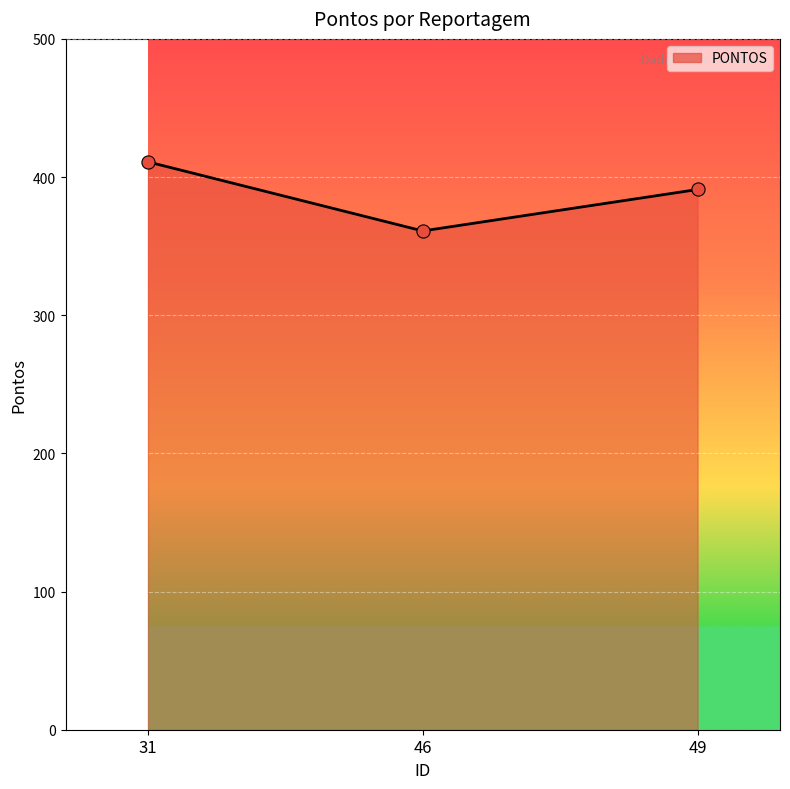

Which has a higher value, 46 or 49?

49